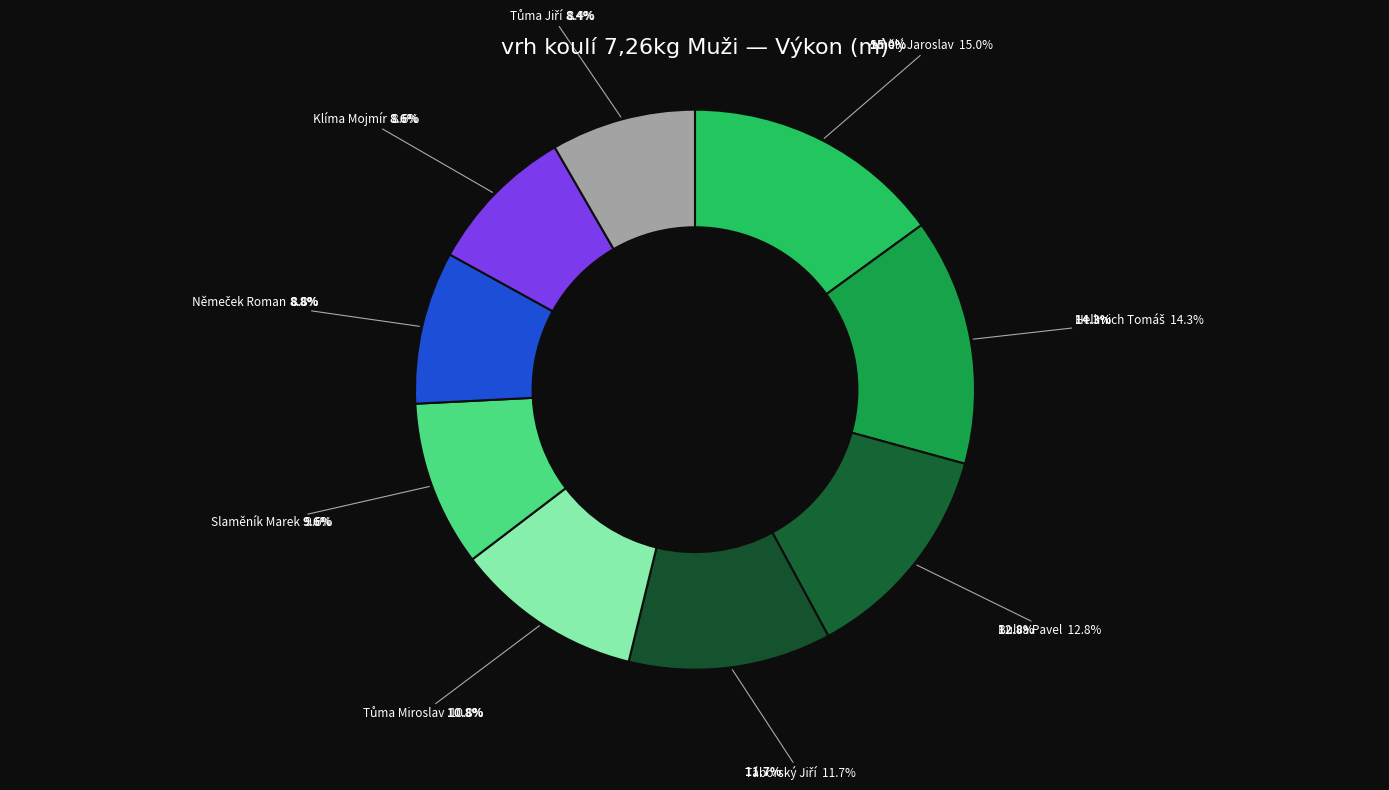

Is there any slice that represents more than half of the pie?

No